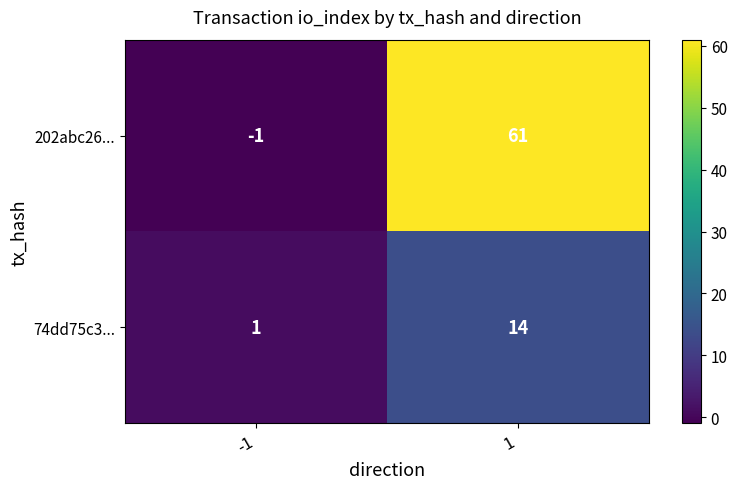

Is it true that 202abc26... equals -1 at -1?

True